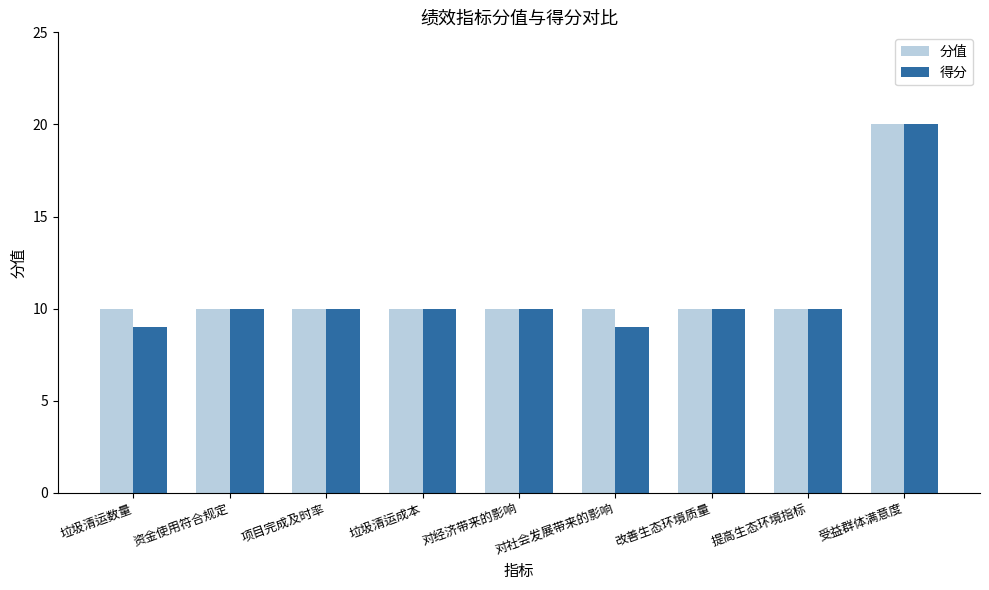

What is the minimum value shown in the chart?

9